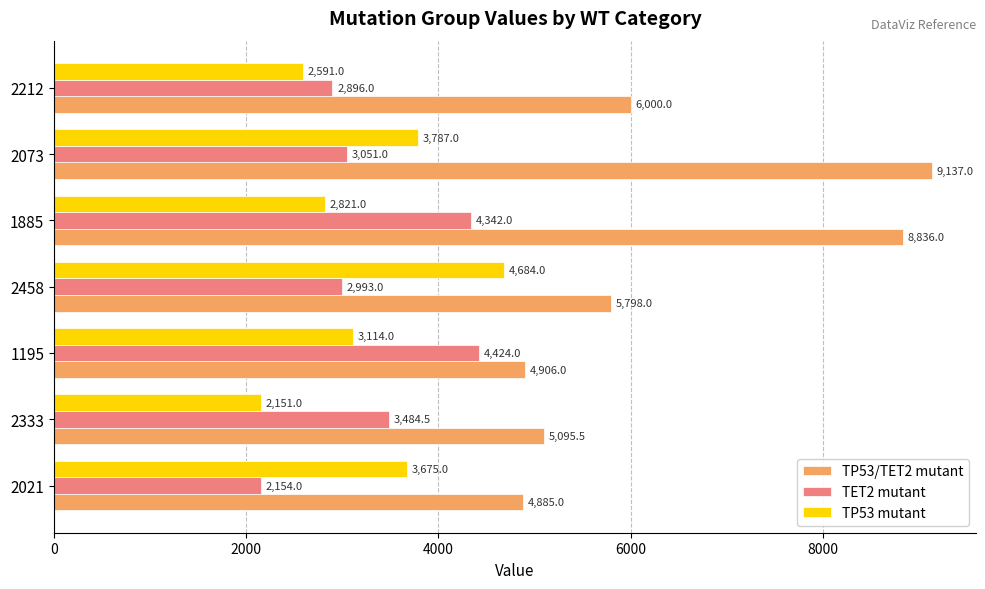

Which series changed the most between 2021 and 1885?

TP53/TET2 mutant